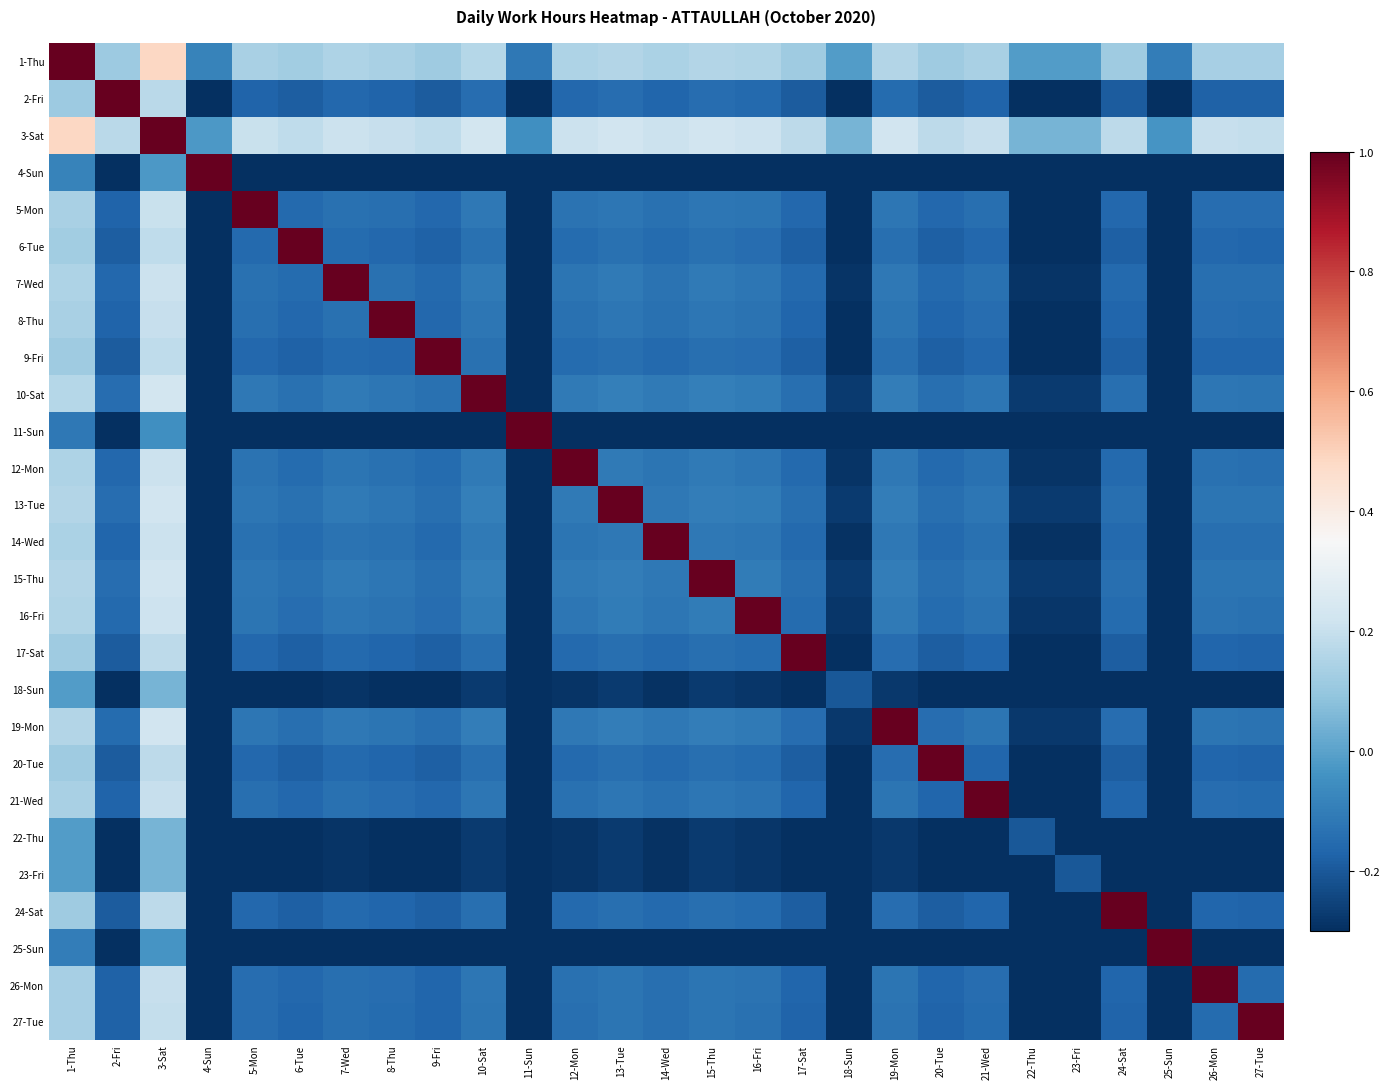

Rank the series by their maximum value, from highest to lowest.

1-Thu, 2-Fri, 3-Sat, 4-Sun, 5-Mon, 6-Tue, 7-Wed, 8-Thu, 9-Fri, 10-Sat, 11-Sun, 12-Mon, 13-Tue, 14-Wed, 15-Thu, 16-Fri, 17-Sat, 19-Mon, 20-Tue, 21-Wed, 24-Sat, 25-Sun, 26-Mon, 27-Tue, 18-Sun, 22-Thu, 23-Fri